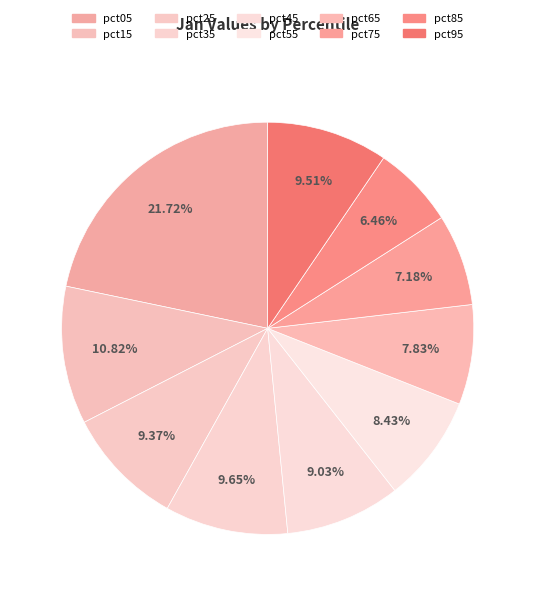

Which category has the biggest portion of the pie?

pct05